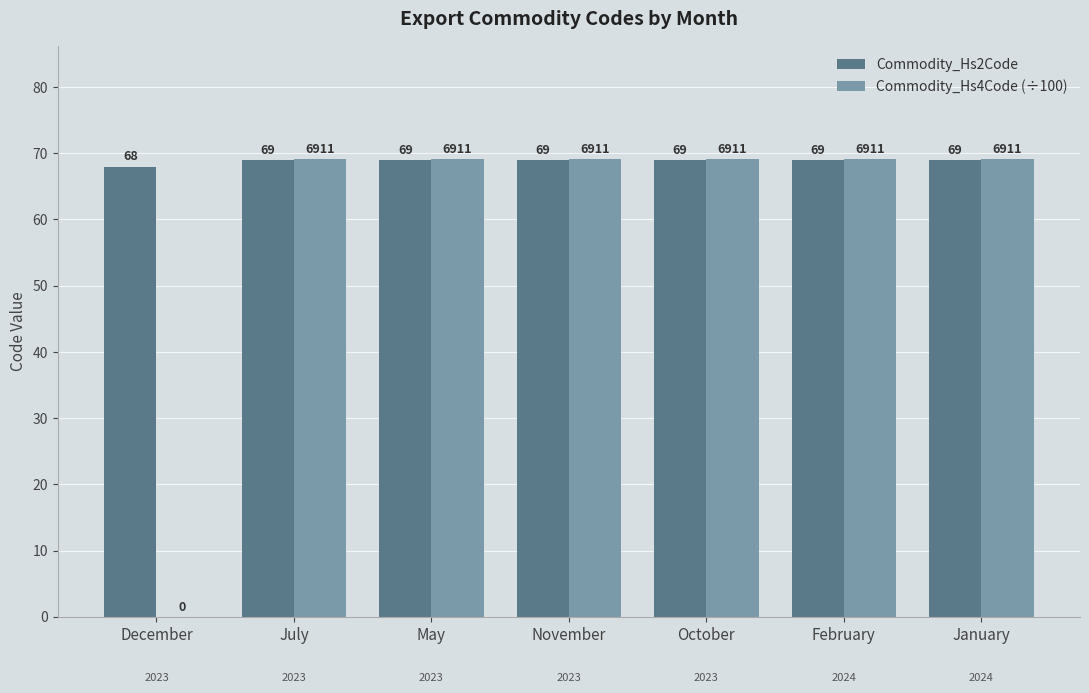

What is the highest value of the Commodity_Hs2Code series?

69.0